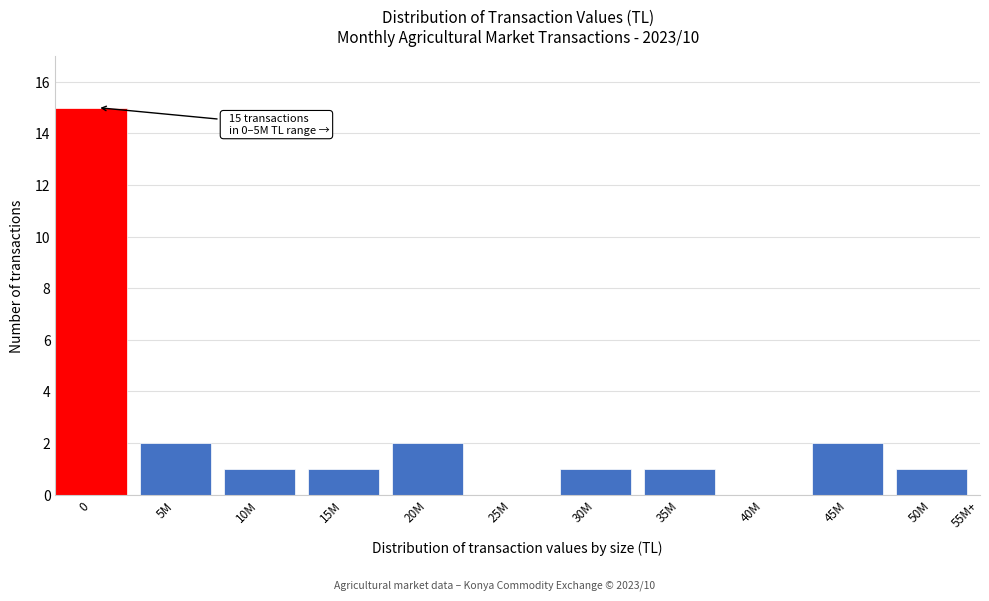

Reading left to right, list all the values displayed in this chart.

0=15	5M=2	10M=1	15M=1	20M=2	25M=0	30M=1	35M=1	40M=0	45M=2	50M=1